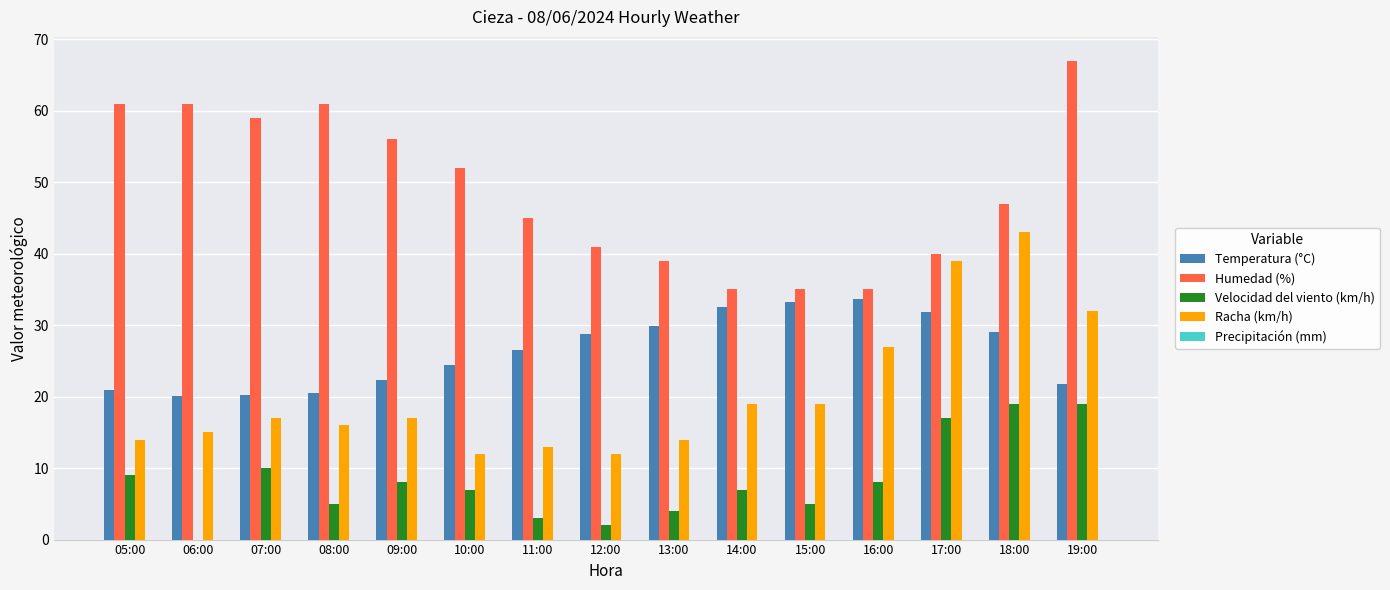

At which label is Humedad (%) closest to 51?

10:00